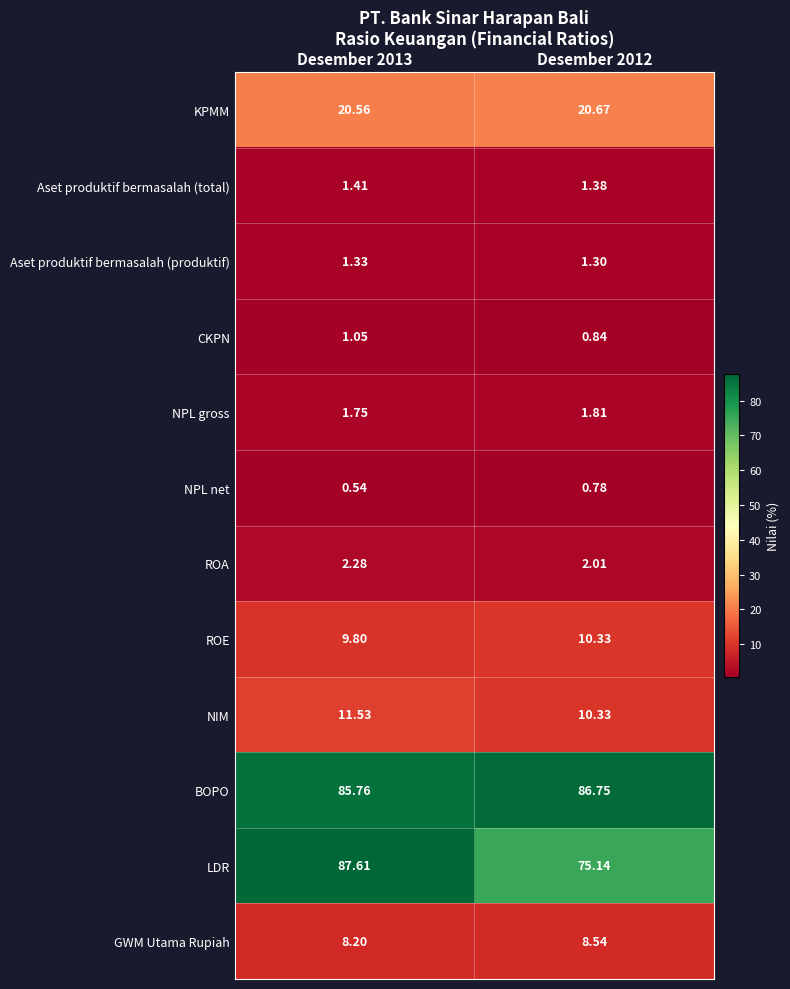

Which series changed the most between Desember 2013 and Desember 2012?

LDR